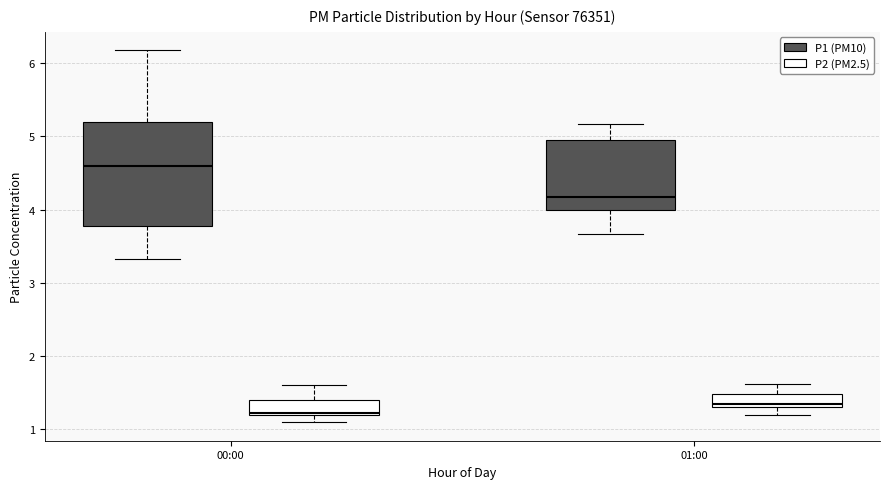

Comparing the boxes themselves (not the whiskers), which one is the tallest?

00:00 (P1 (PM10))